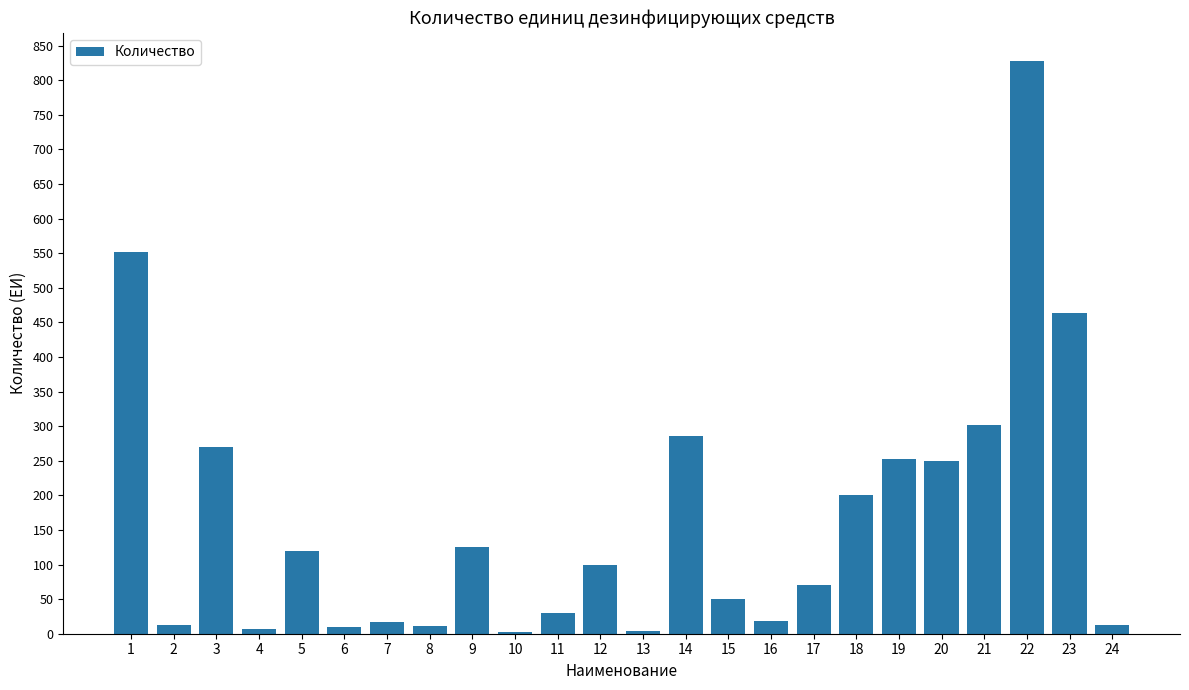

Which label corresponds to the largest value in the chart?

22